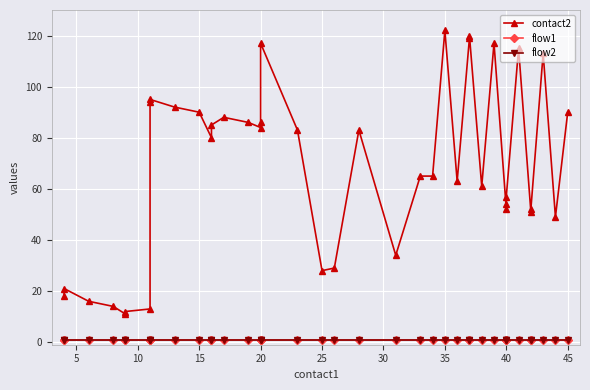

Which series has the largest range (max minus min)?

contact2